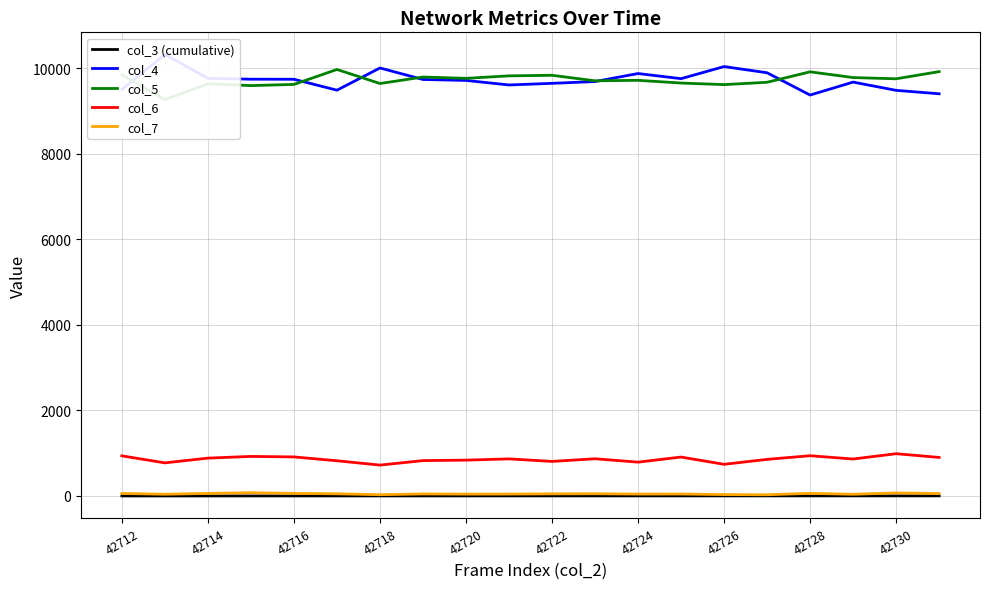

The value of col_6 at 42718 is 721.0. True or false?

True